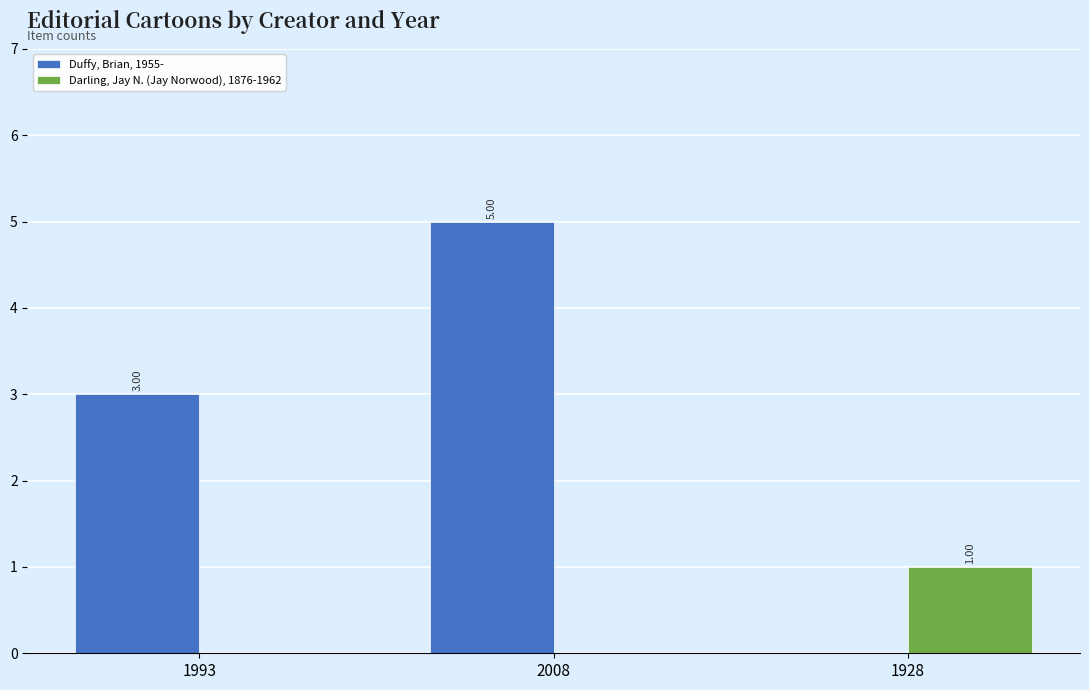

The Duffy, Brian, 1955- series shows 3 at 1993. True or false?

True